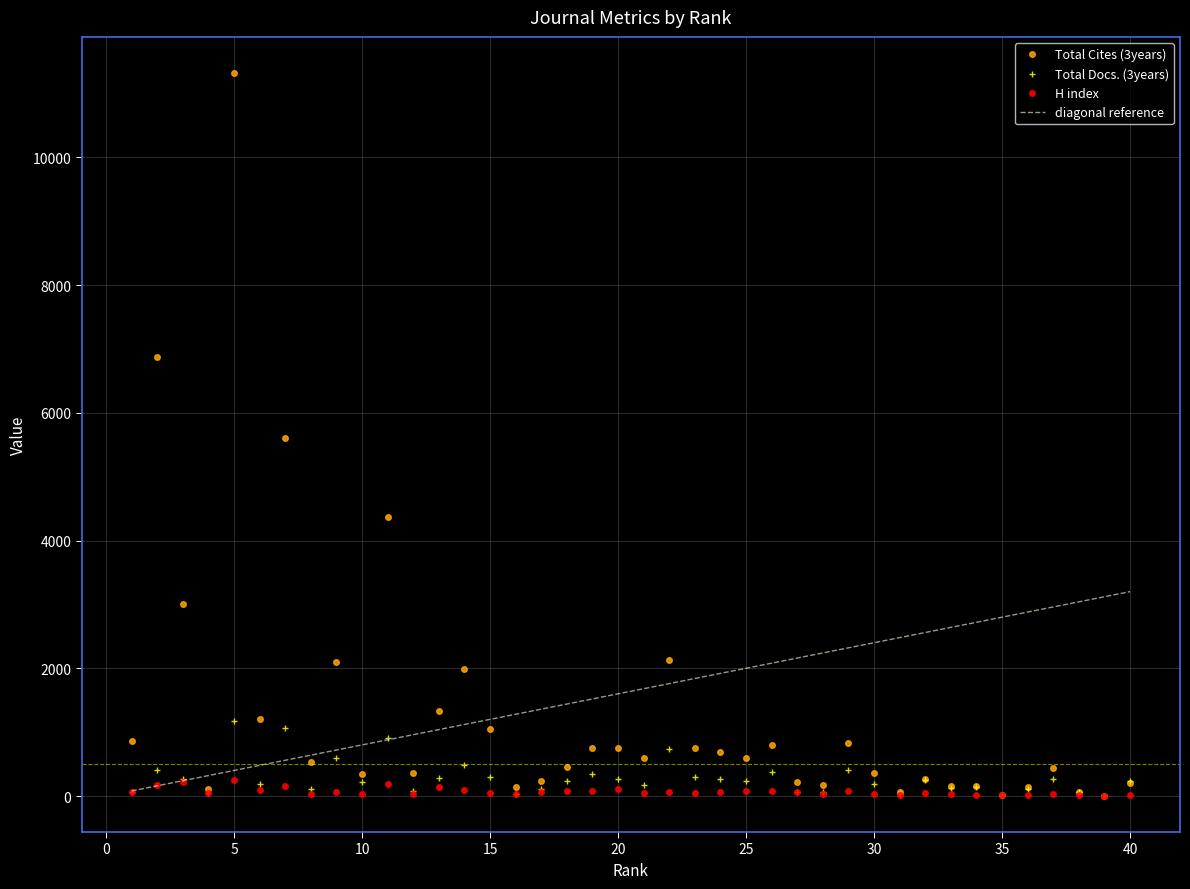

What are all the series names shown in the legend?

Total Cites (3years), Total Docs. (3years), H index, diagonal reference